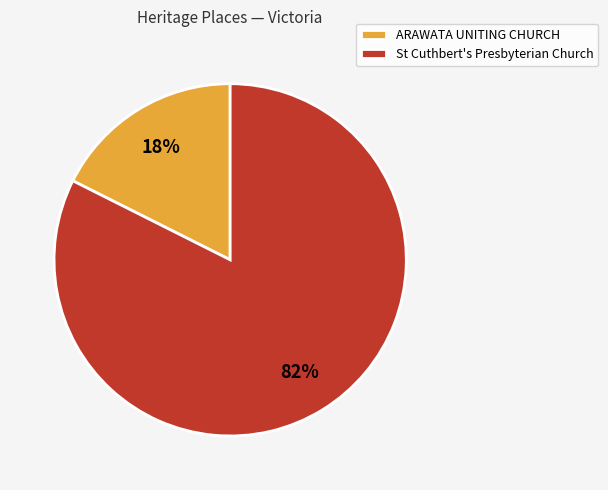

To the nearest percent, what is the average slice percentage?

50%